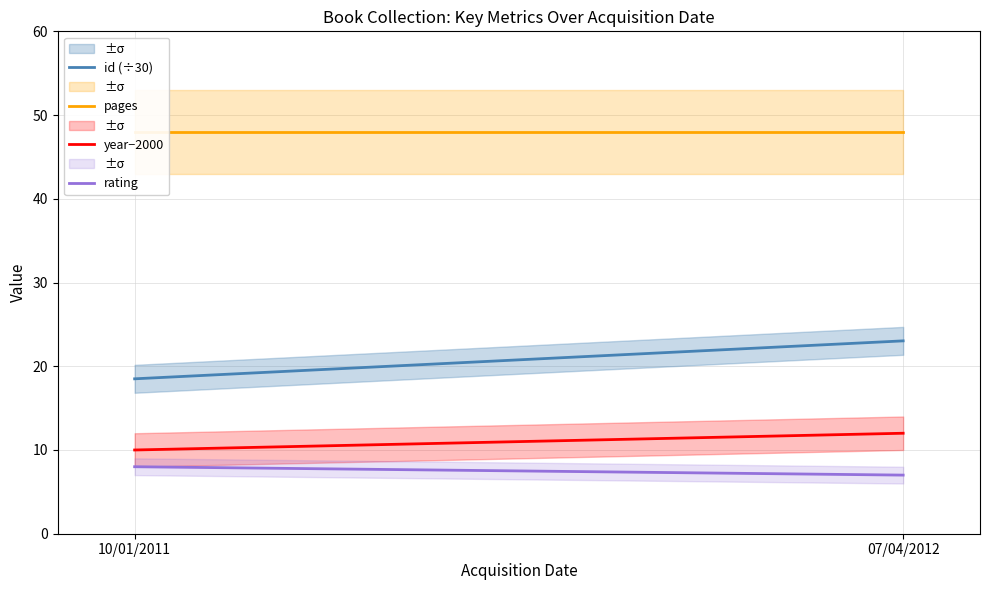

What is the minimum value for year−2000?

10.0